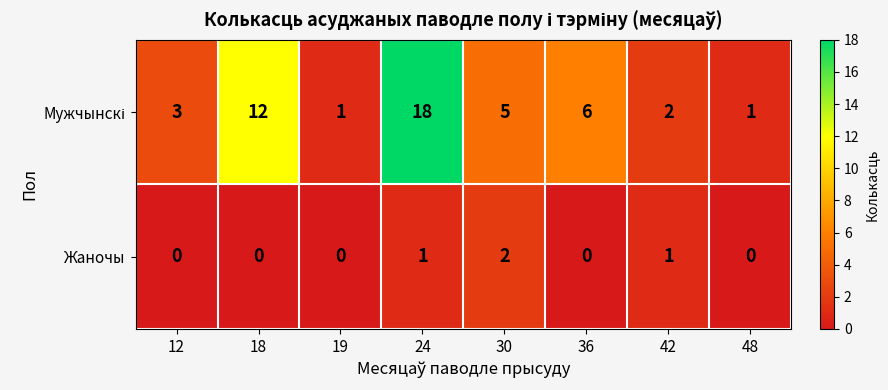

What is the greatest value displayed?

18